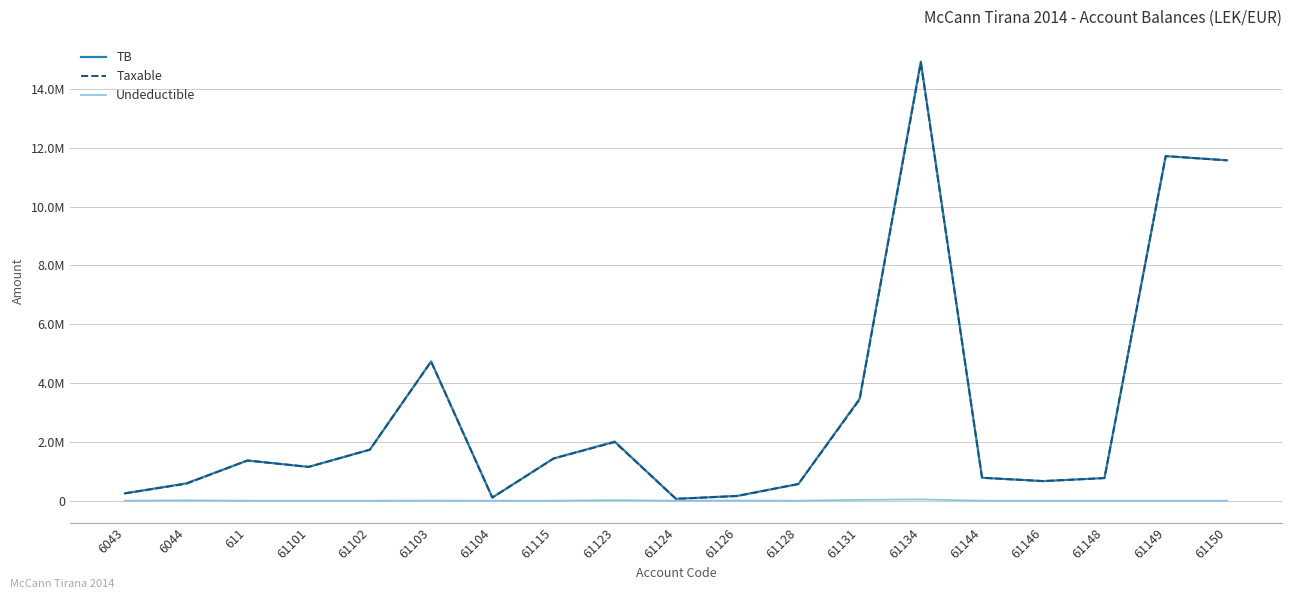

What are all the series names shown in the legend?

TB, Taxable, Undeductible